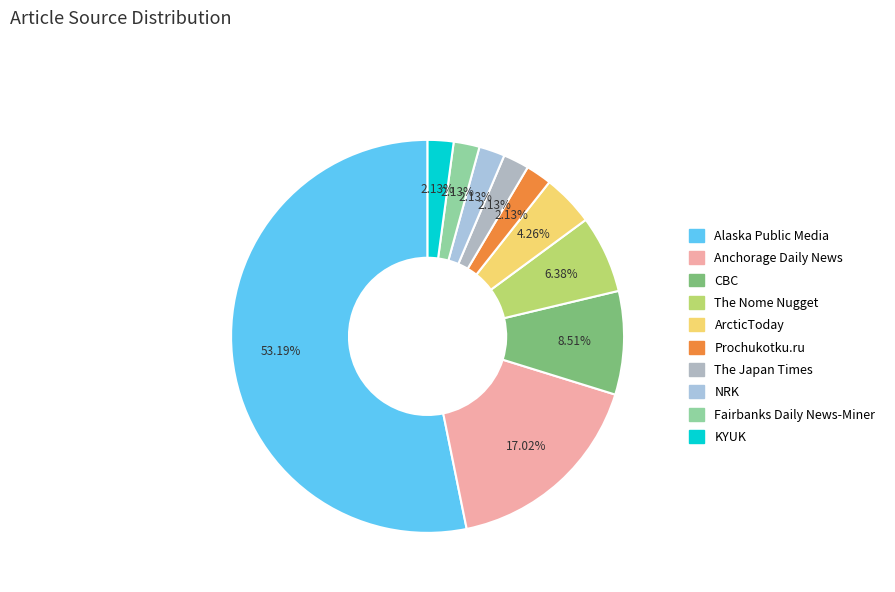

Count the number of slices in the pie.

10